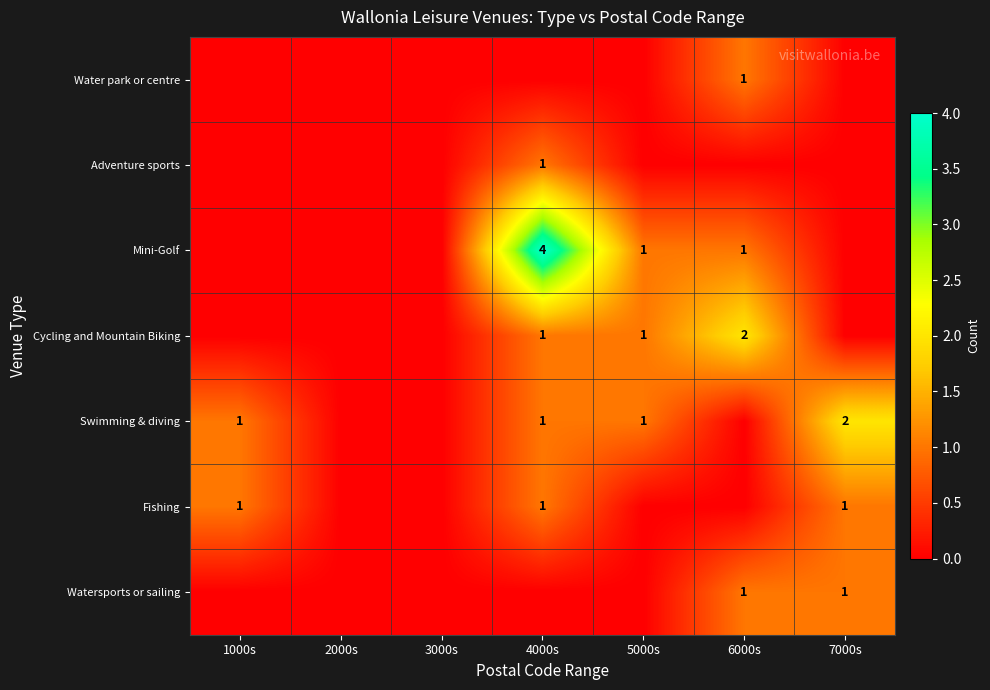

The value of Watersports or sailing at 7000s is 1. True or false?

True